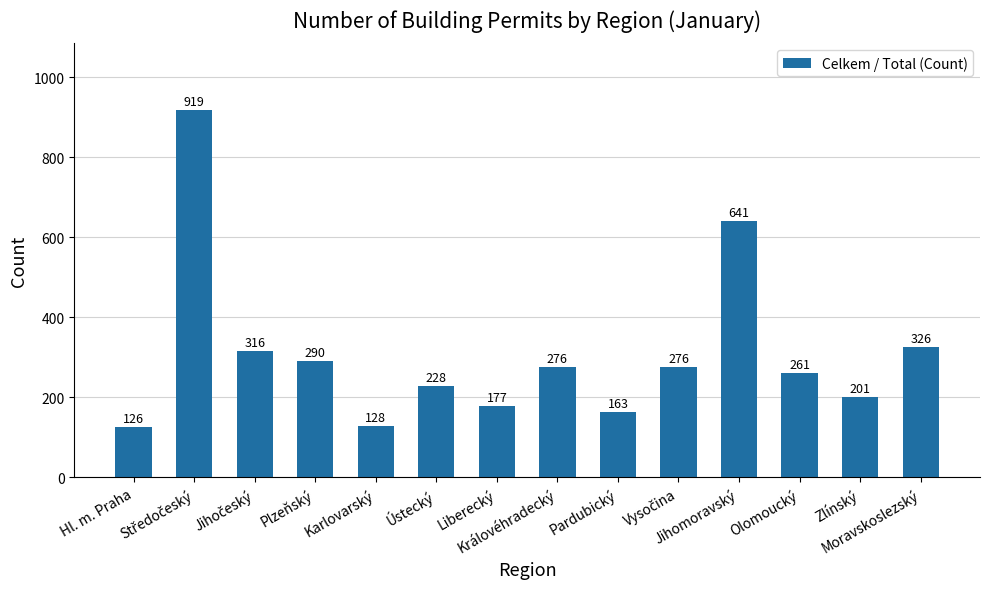

What is the sum of all values?

4328